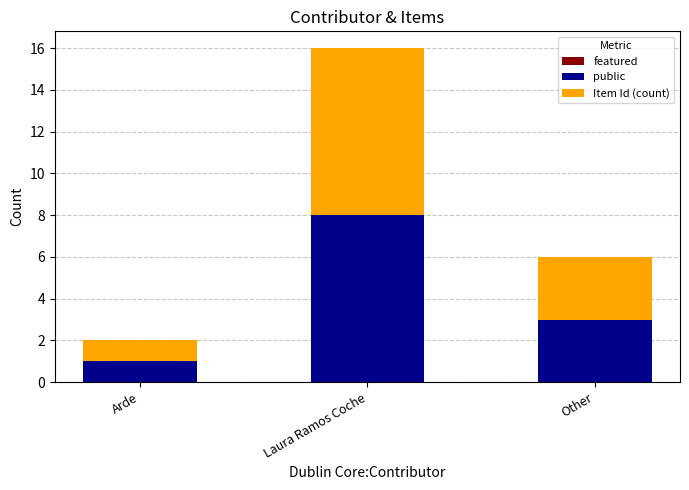

What is the sum of all public values?

12